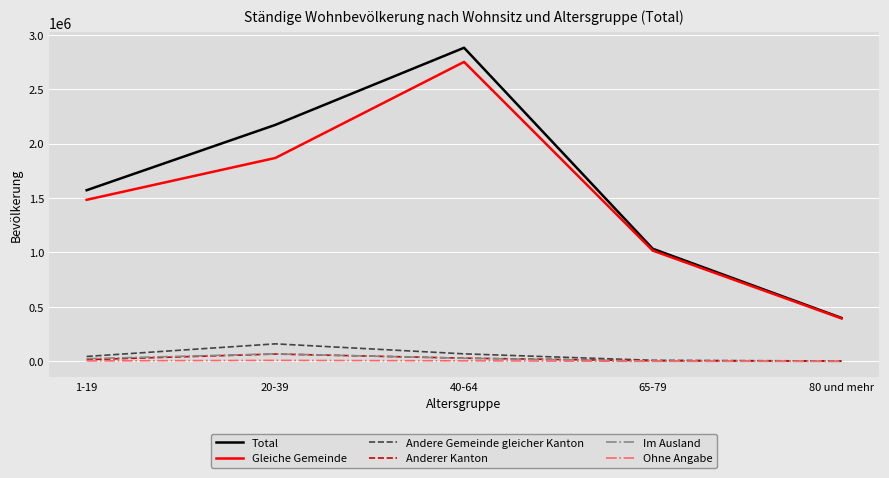

Which series has the widest spread of values?

Total